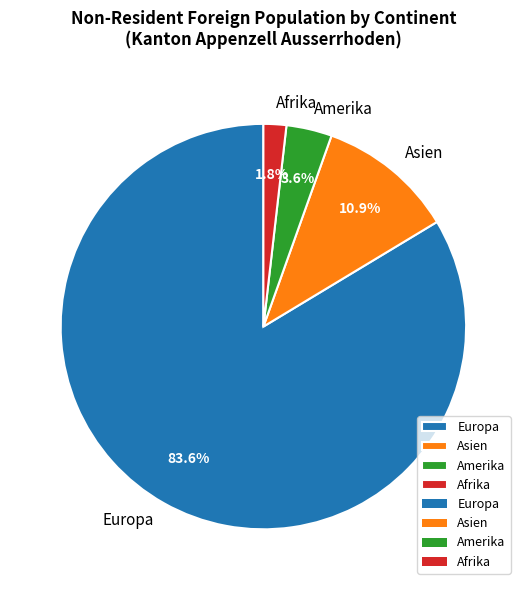

How many slices are in this pie chart?

4